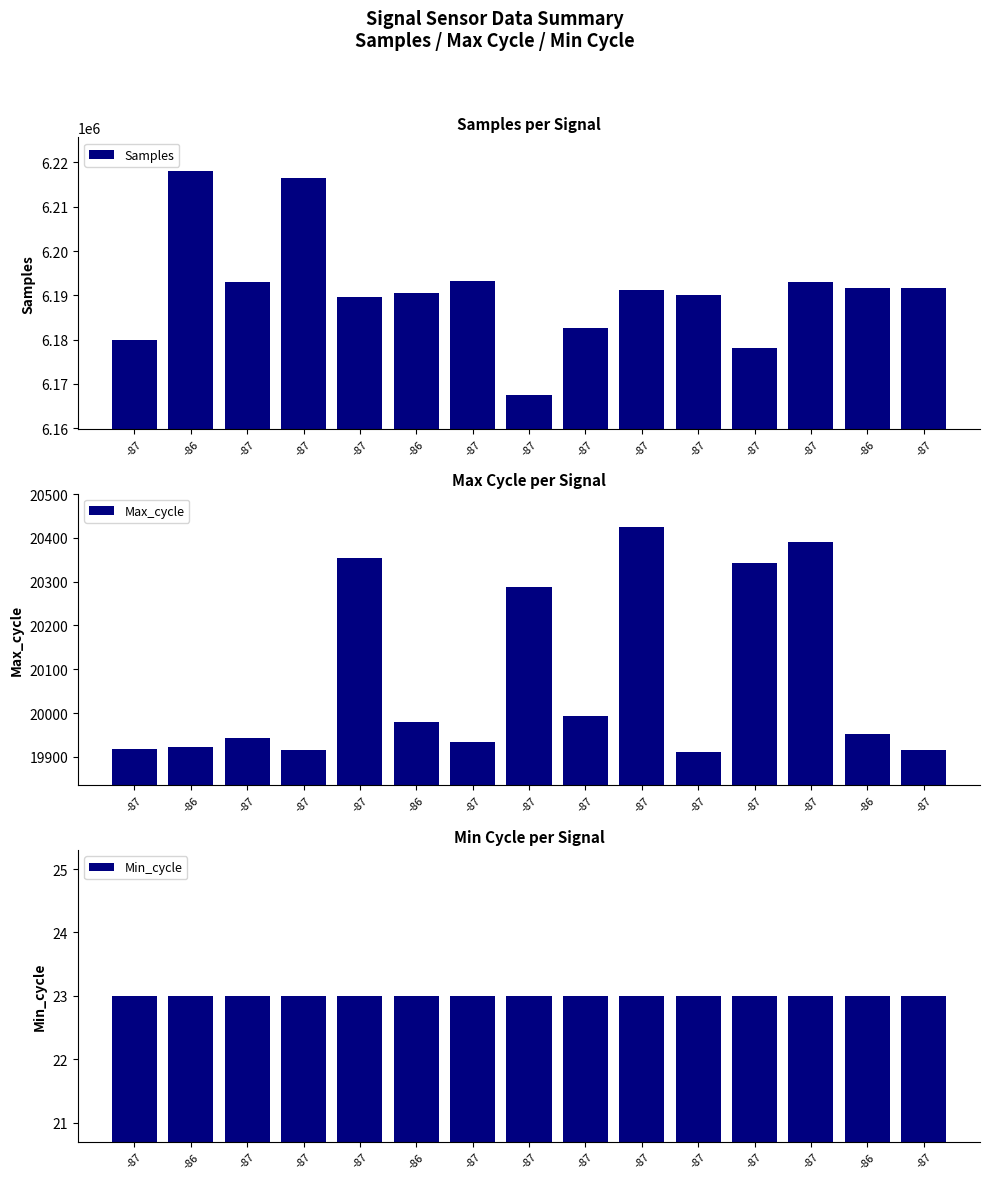

At which category does the chart reach its minimum across all series?

-87